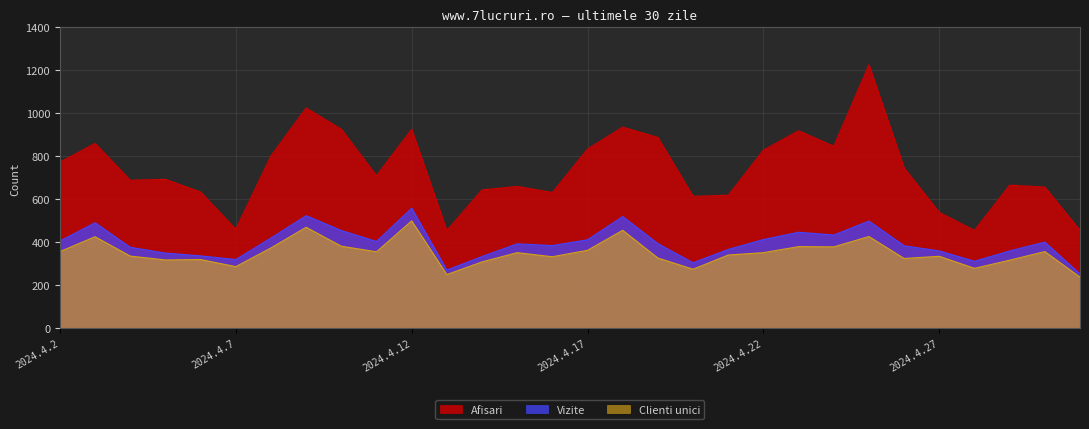

In Afisari, how many points are higher than both neighbors (excluding endpoints)?

9